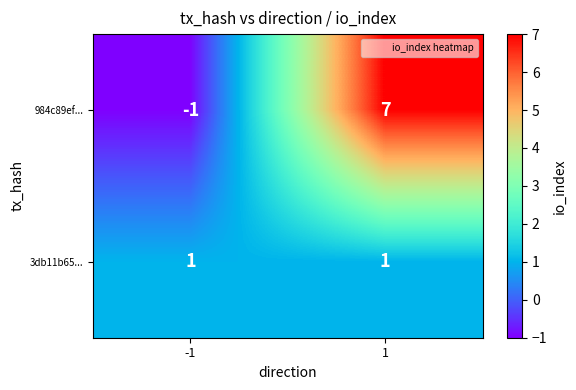

Which series changed the most between -1 and 1?

984c89ef...